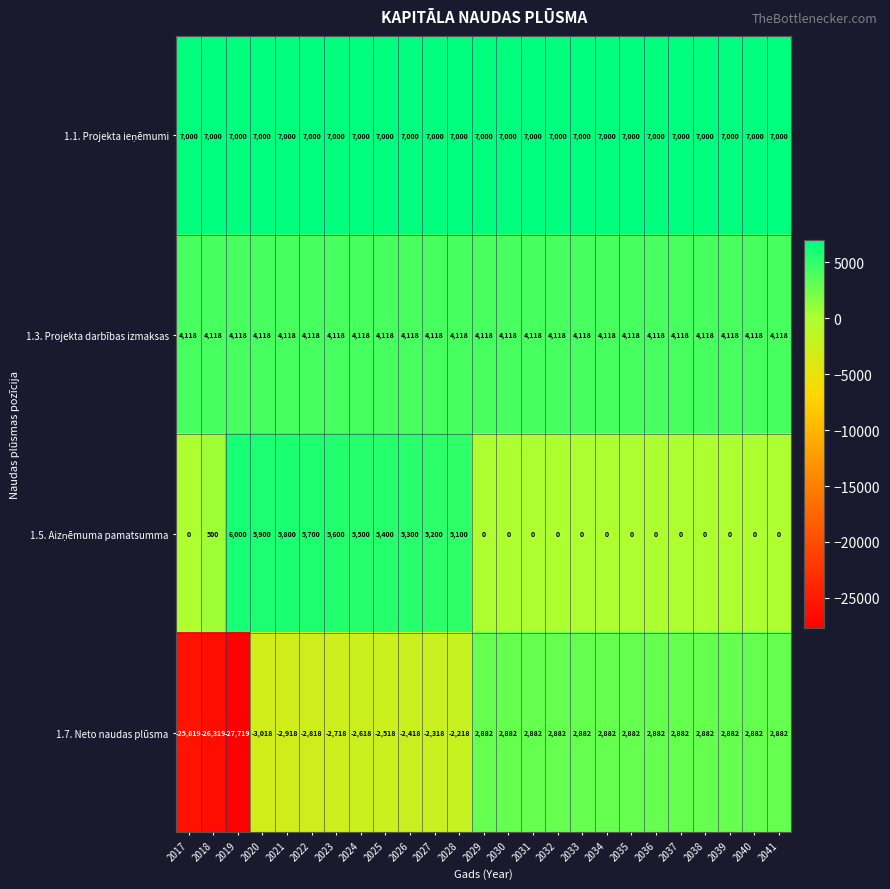

What is the total value across all series at 2040?

14000